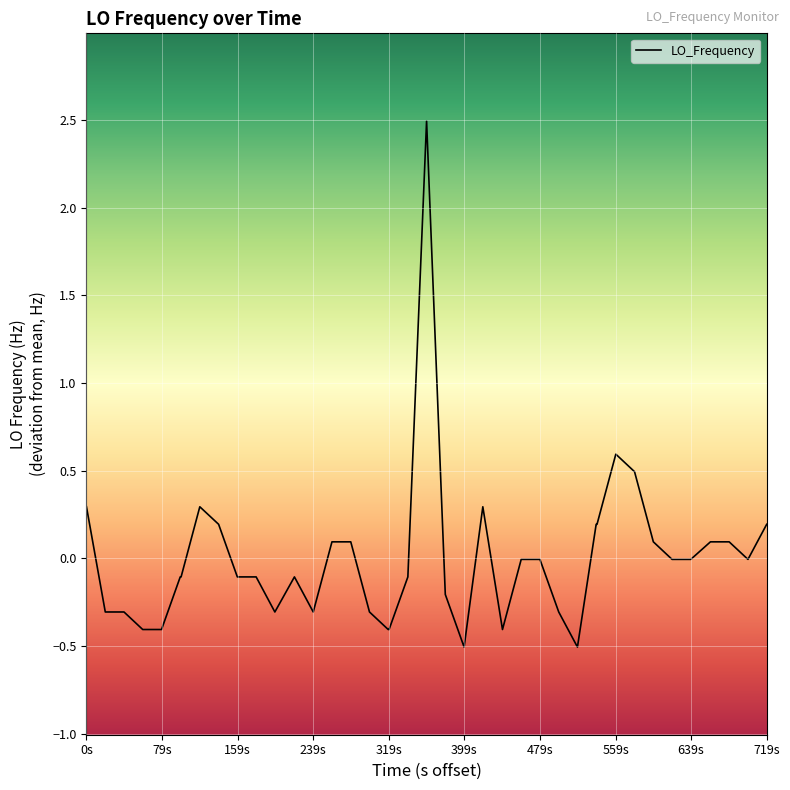

What is the minimum value shown in the chart?

-0.5